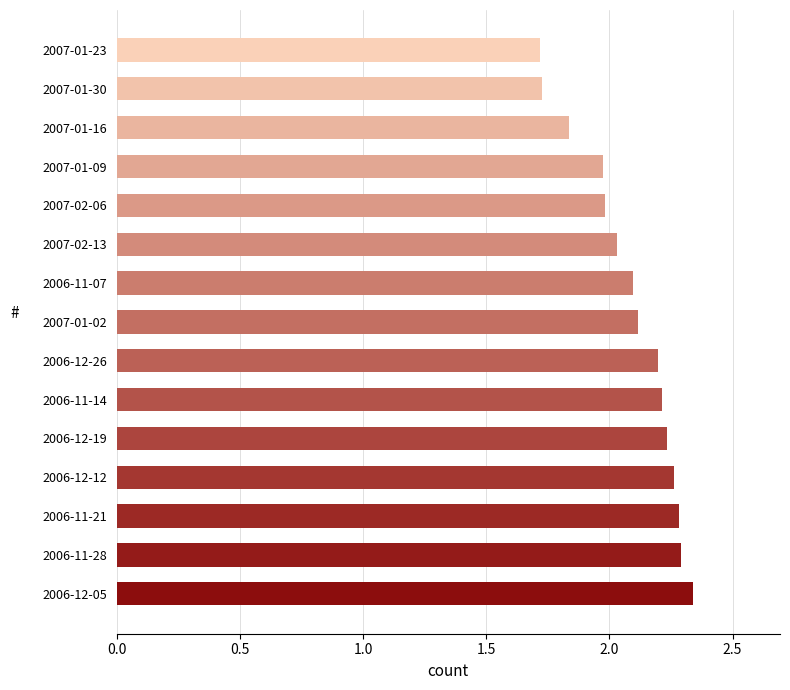

What is the ratio of the value at 2006-11-21 to the value at 2007-02-06?

1.2